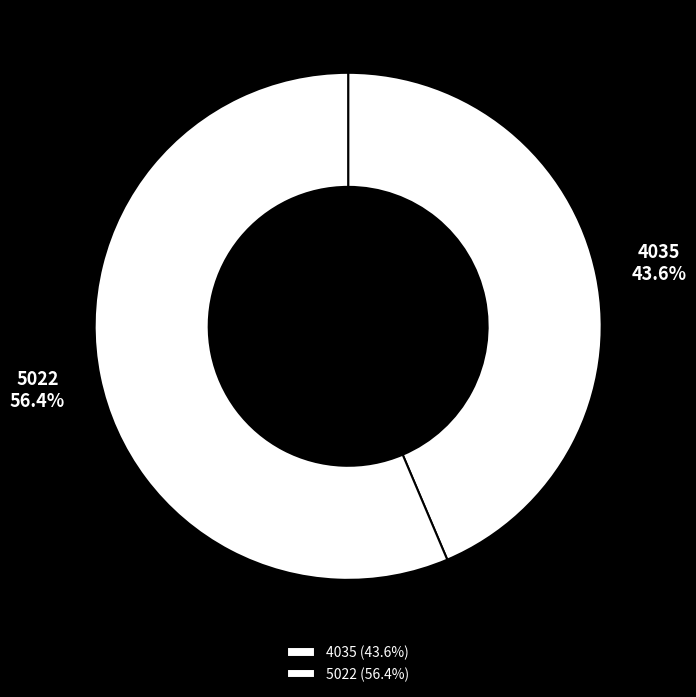

Is there a majority slice in this chart?

Yes